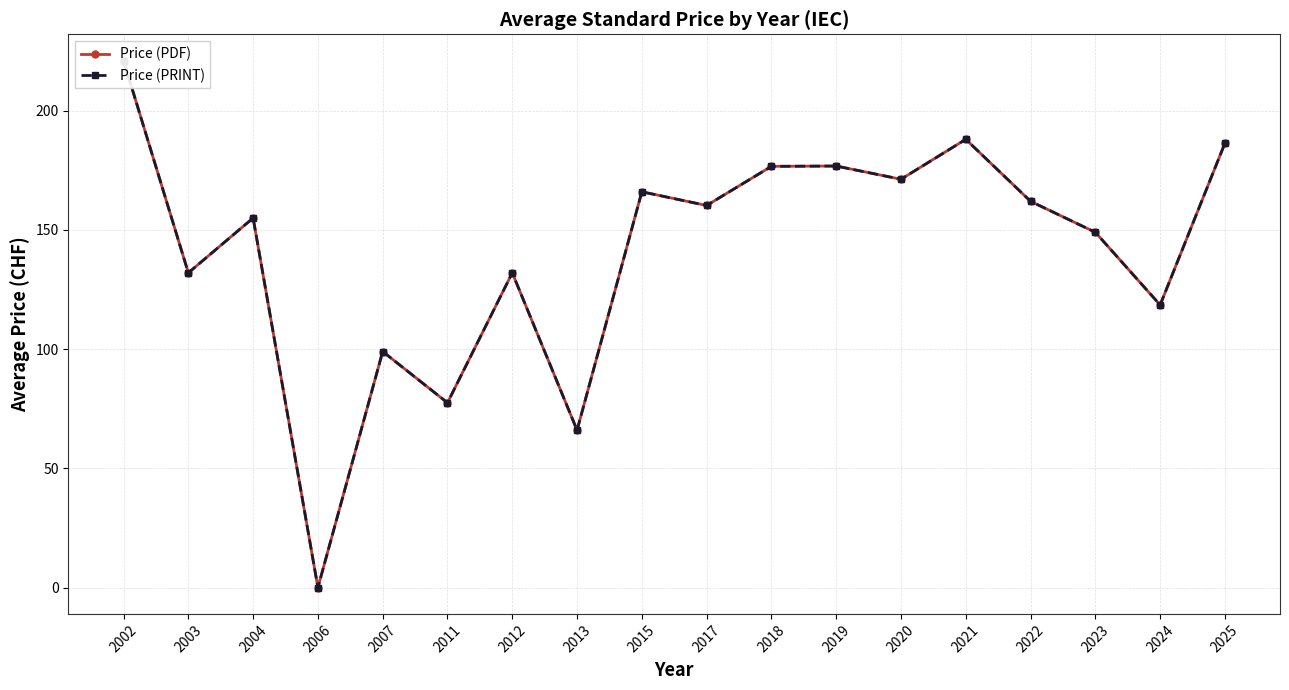

Between 2012 and 2025, which series saw the biggest shift?

Price (PDF)